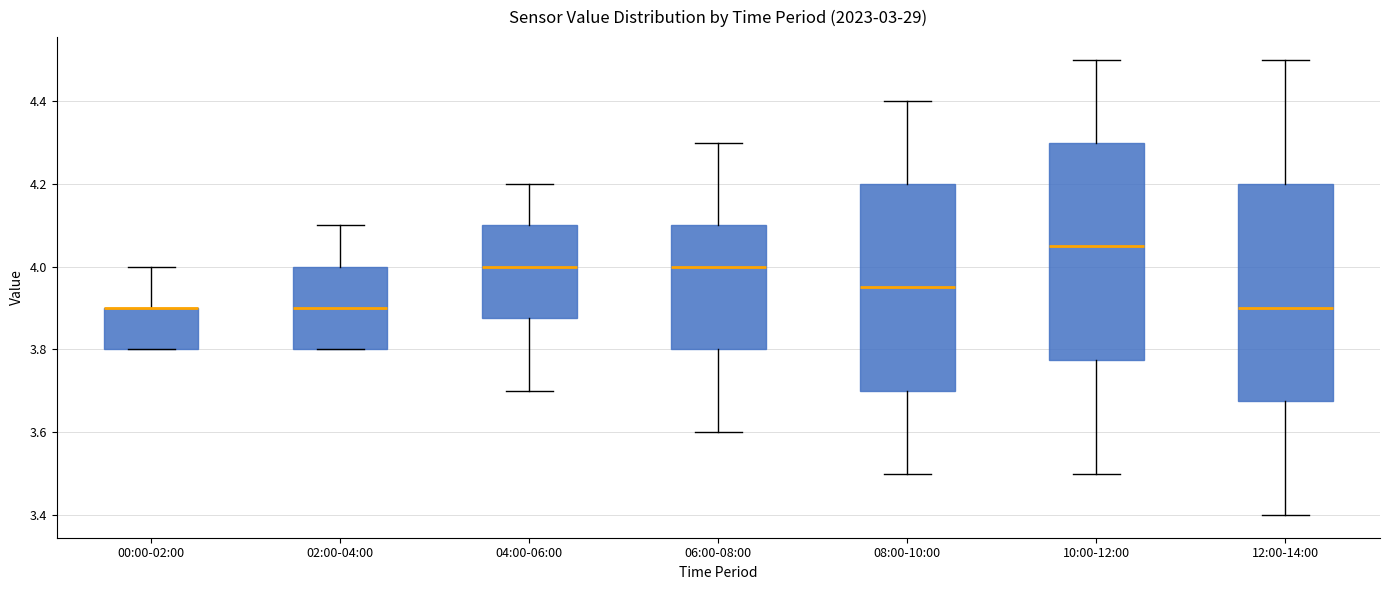

Reading left to right, read every box against the y-axis: the position of its median line, the range the box covers, and the ends of its whiskers. The values are not printed on the chart, so give them approximately, as read against the axis.

00:00-02:00: median 3.90 (drawn on the box's upper edge), box 3.80 to 3.90, whiskers 3.80 to 4.00
02:00-04:00: median 3.90, box 3.80 to 4.00, whiskers 3.80 to 4.10
04:00-06:00: median 4.00, box 3.88 to 4.10, whiskers 3.70 to 4.20
06:00-08:00: median 4.00, box 3.80 to 4.10, whiskers 3.60 to 4.30
08:00-10:00: median 3.96, box 3.70 to 4.20, whiskers 3.50 to 4.40
10:00-12:00: median 4.06, box 3.78 to 4.30, whiskers 3.50 to 4.50
12:00-14:00: median 3.90, box 3.68 to 4.20, whiskers 3.40 to 4.50